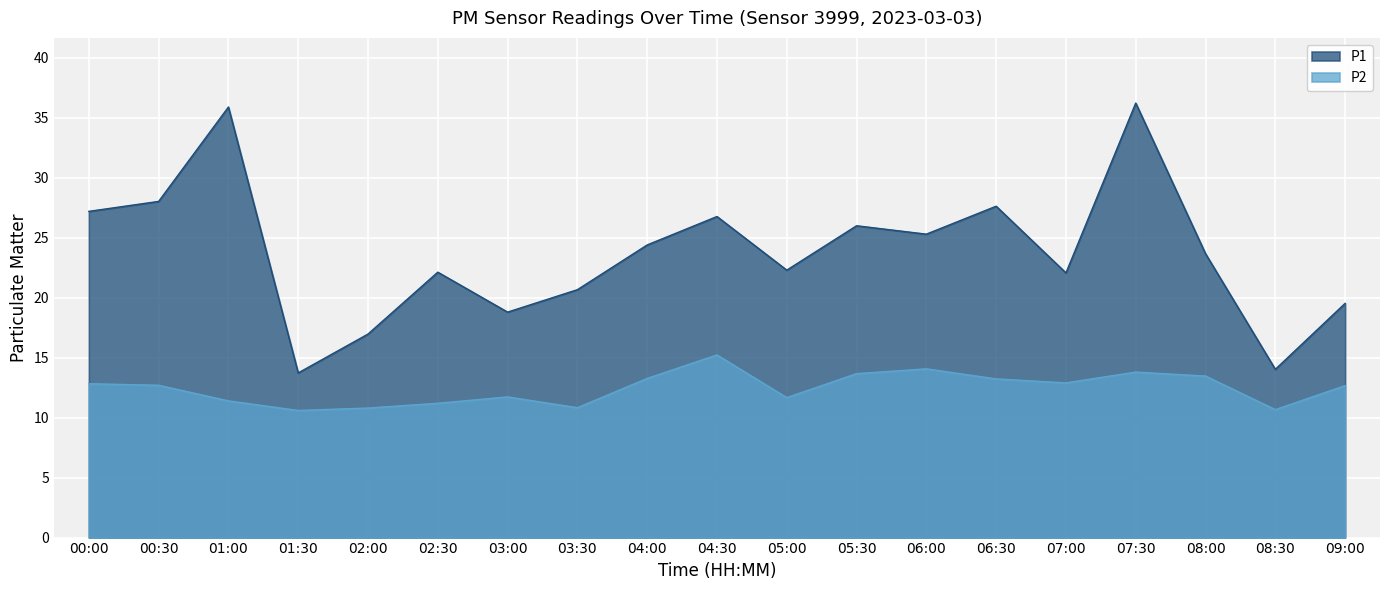

What is the maximum value shown in the chart?

36.2